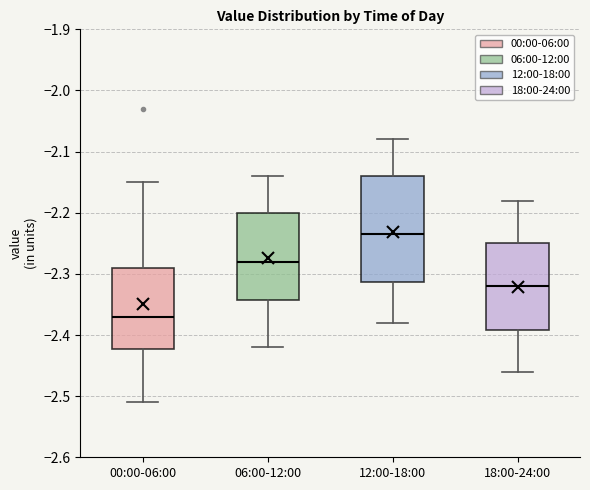

Reading left to right, read every box against the y-axis: the position of its median line, the range the box covers, and the ends of its whiskers. The values are not printed on the chart, so give them approximately, as read against the axis.

00:00-06:00: median -2.37, box -2.42 to -2.29, whiskers -2.51 to -2.15
06:00-12:00: median -2.28, box -2.34 to -2.20, whiskers -2.42 to -2.14
12:00-18:00: median -2.23, box -2.31 to -2.14, whiskers -2.38 to -2.08
18:00-24:00: median -2.32, box -2.39 to -2.25, whiskers -2.46 to -2.18